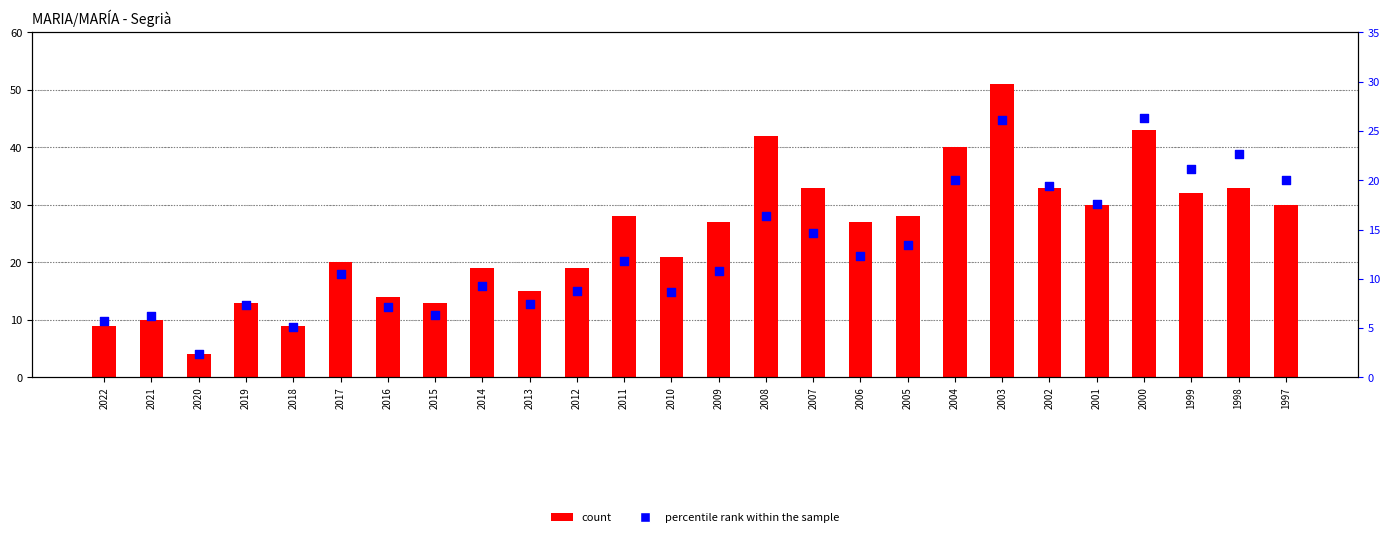

At how many categories does at least one series exceed 43?

1